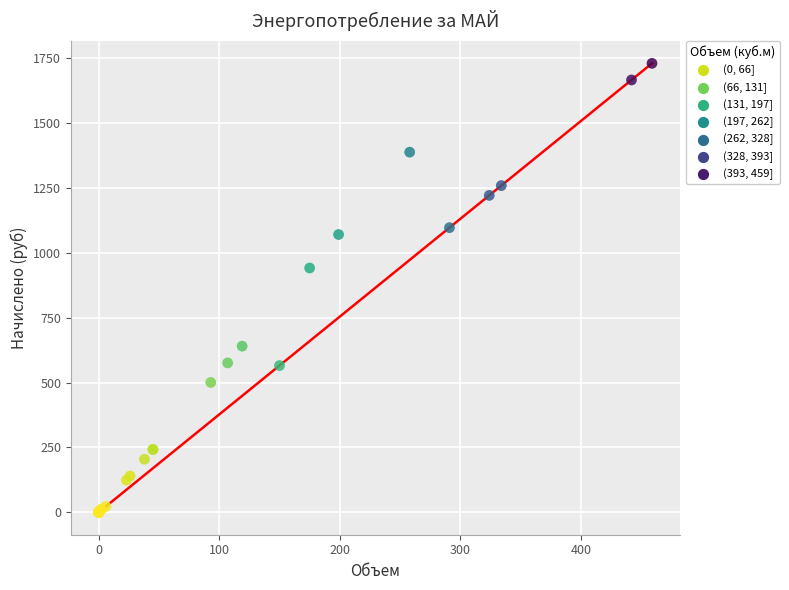

What Y value in the scatter plot is closest to 865?

941.5